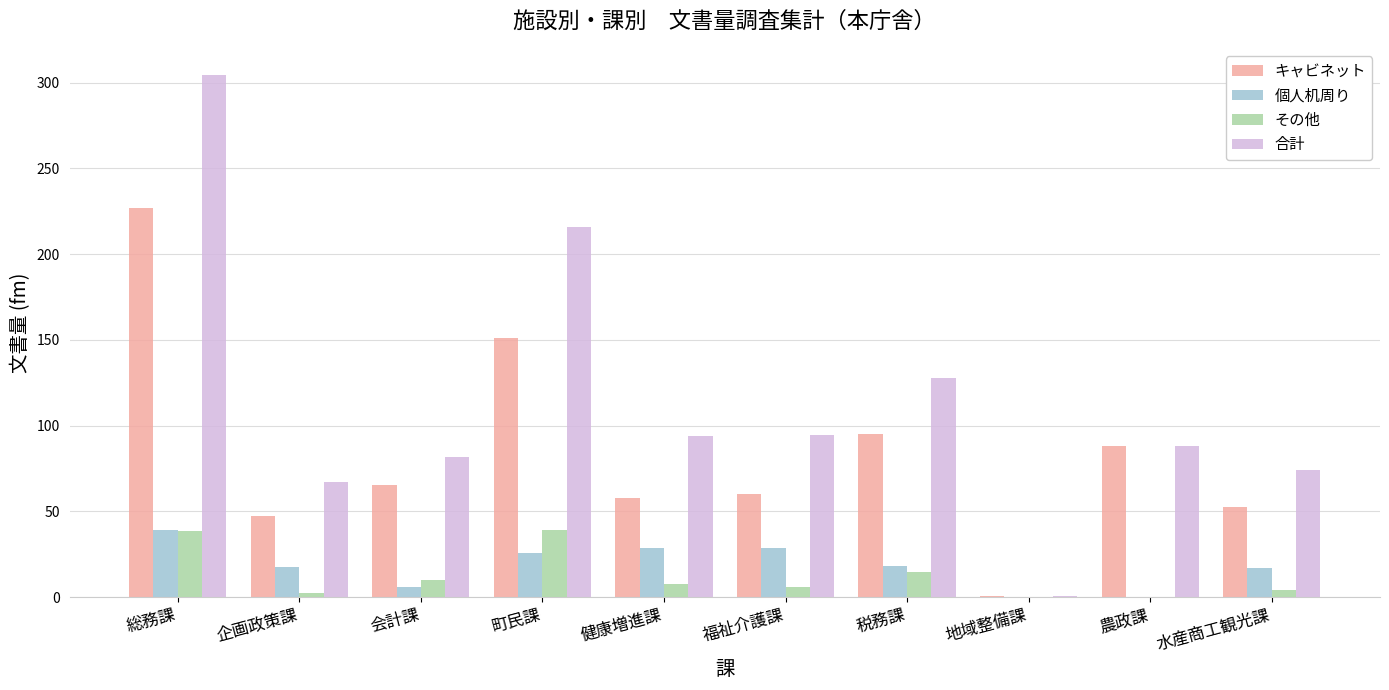

The value of 個人机周り at 地域整備課 is 0.0. True or false?

True